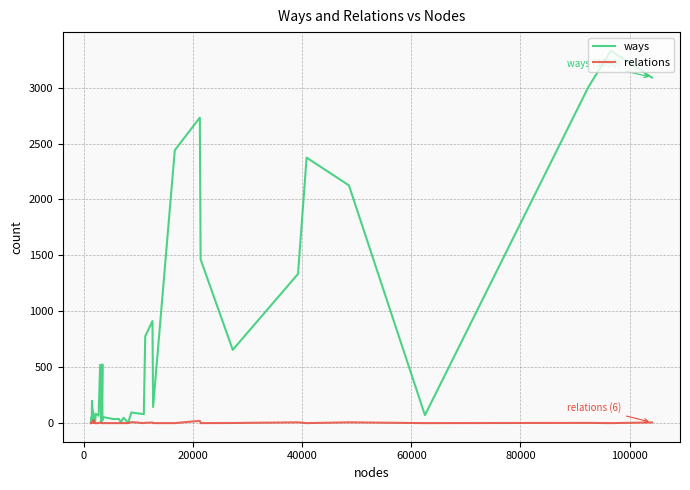

Which series has the widest spread of values?

ways